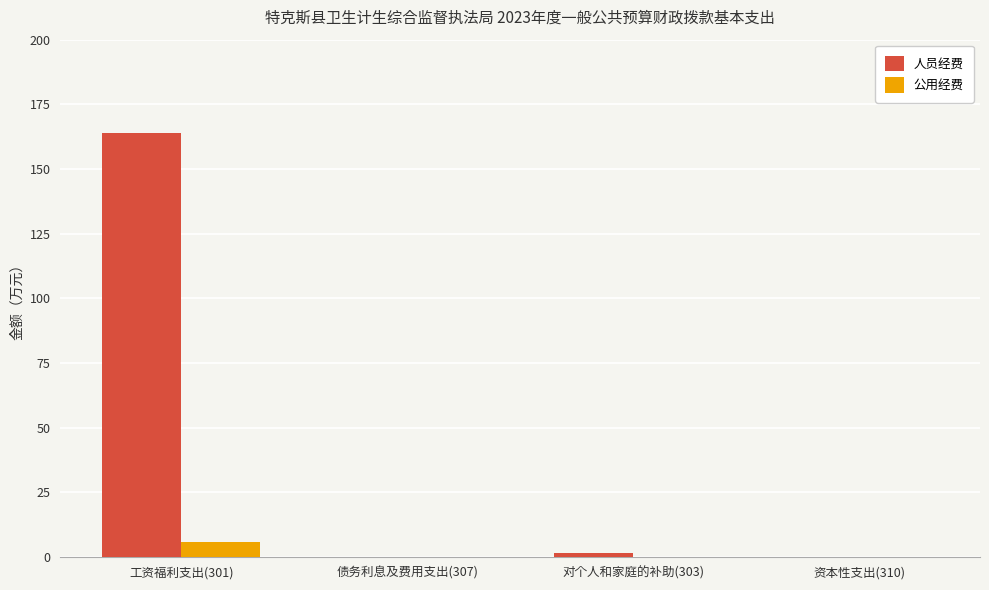

How many groups of bars are there?

4